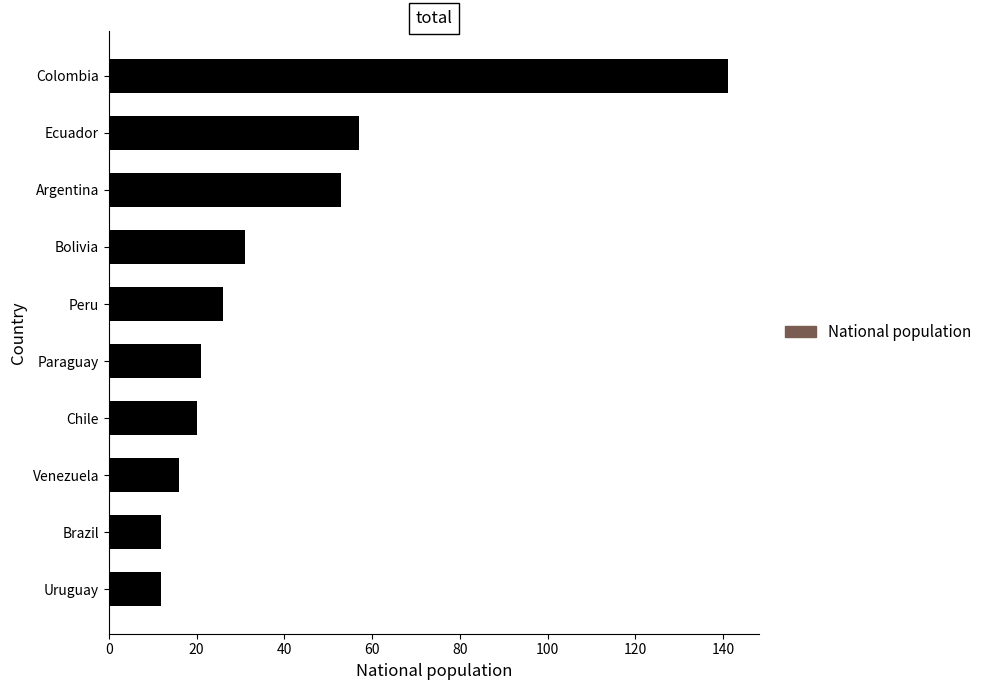

How many distinct data groups are displayed?

1